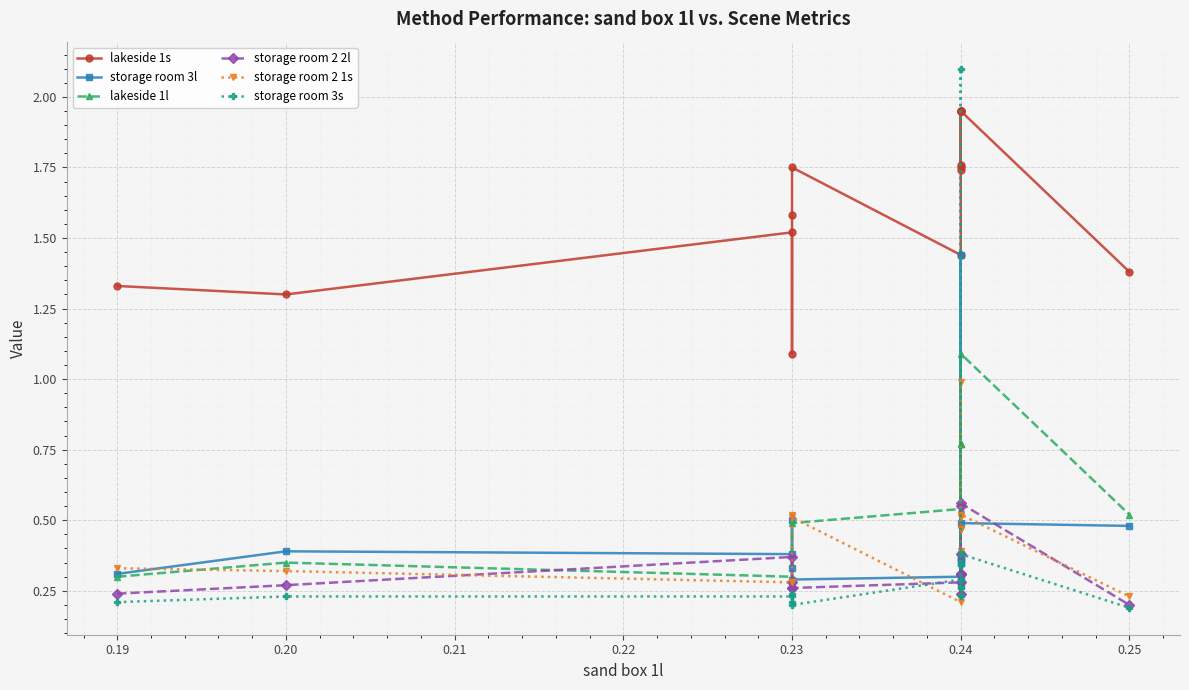

In storage room 3s, how many points are higher than both neighbors (excluding endpoints)?

4